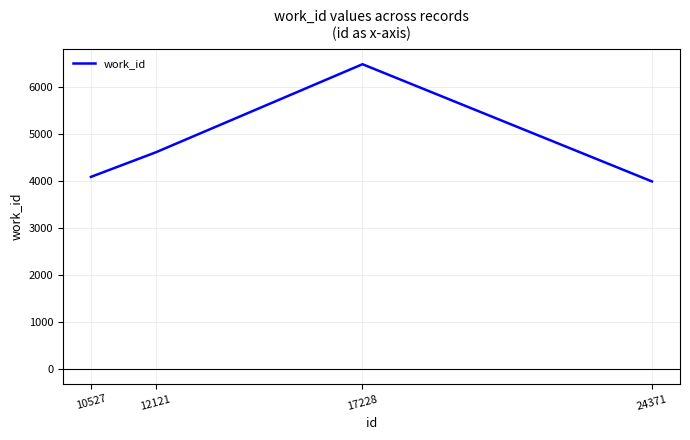

How many lines are shown in the chart?

1